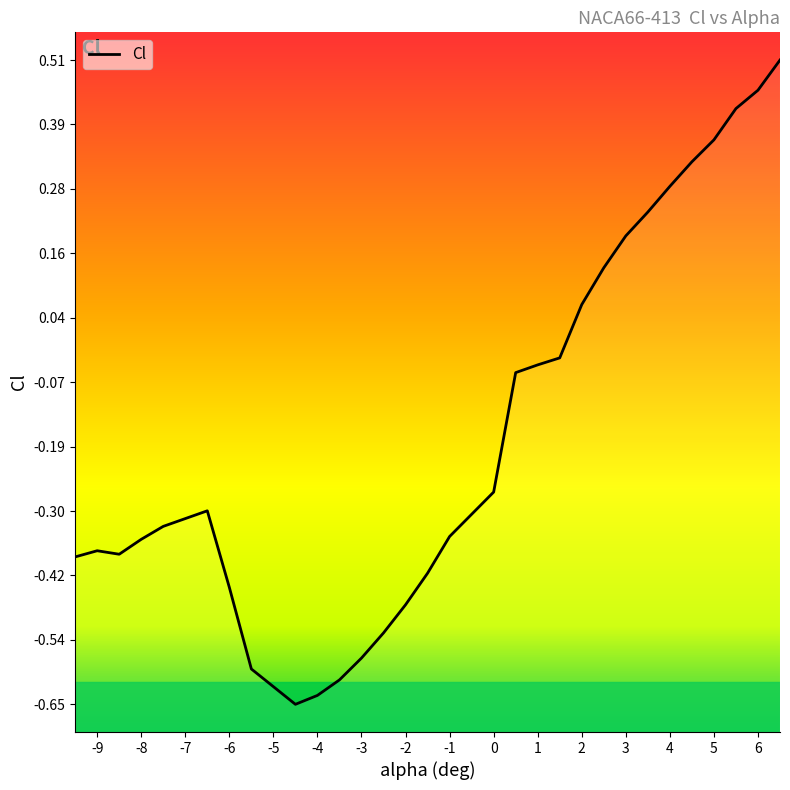

How many data points are above 0?

10